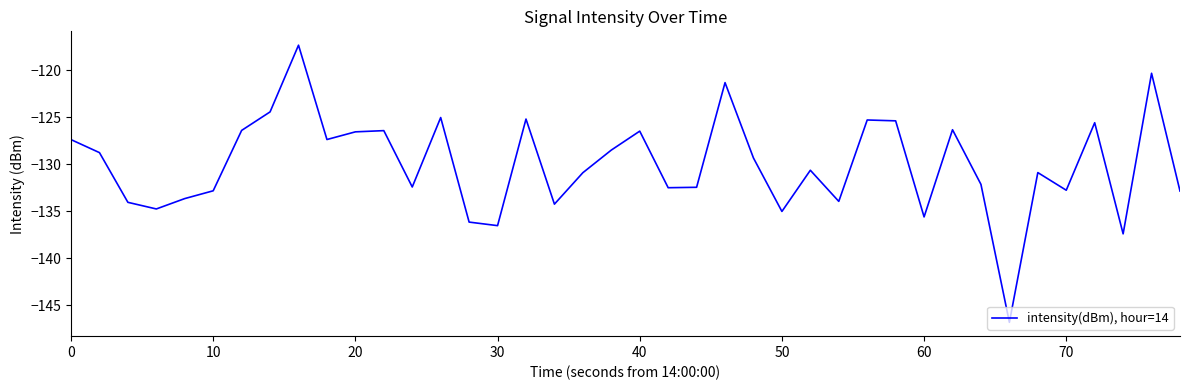

What is the difference between the maximum and minimum values?

29.5